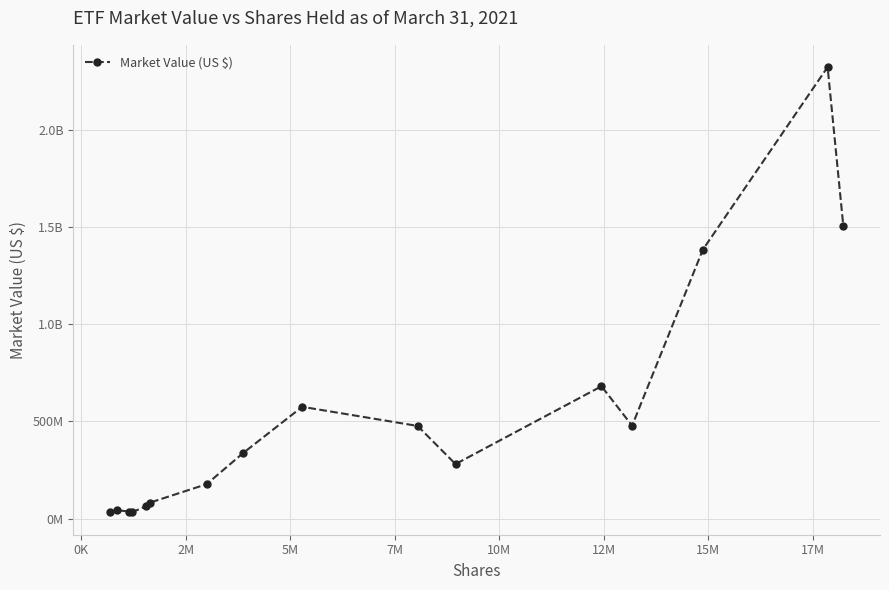

What is the difference between the maximum and minimum values?

2291360434.7